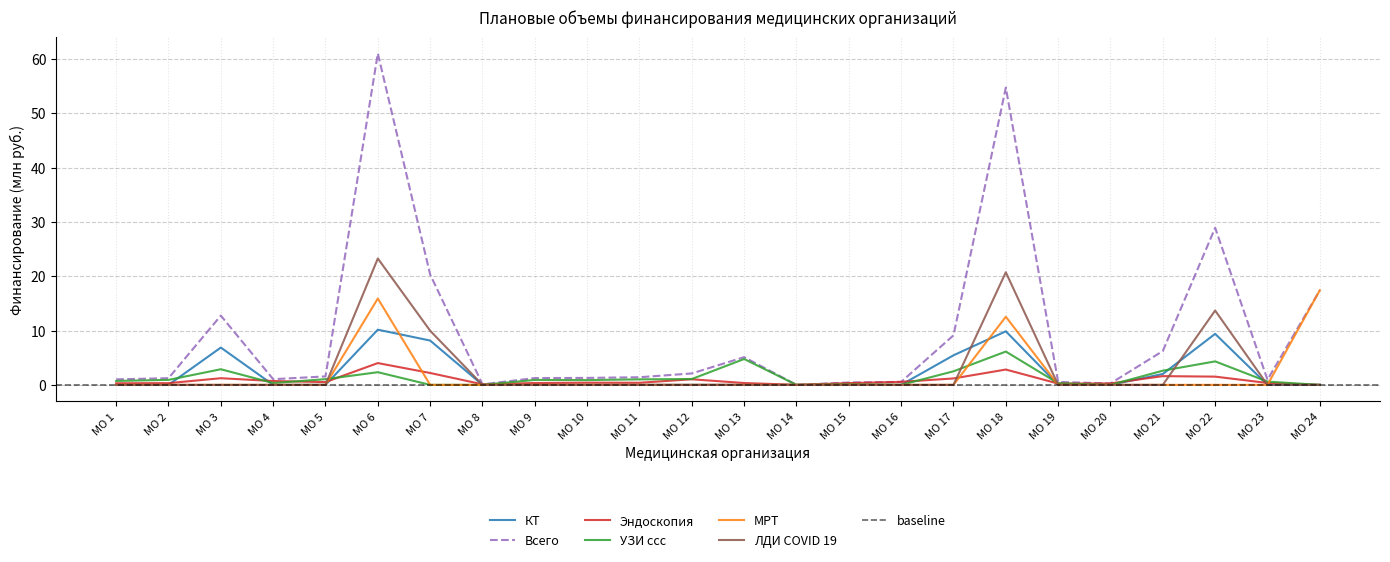

Which series has the largest total across all categories?

Всего